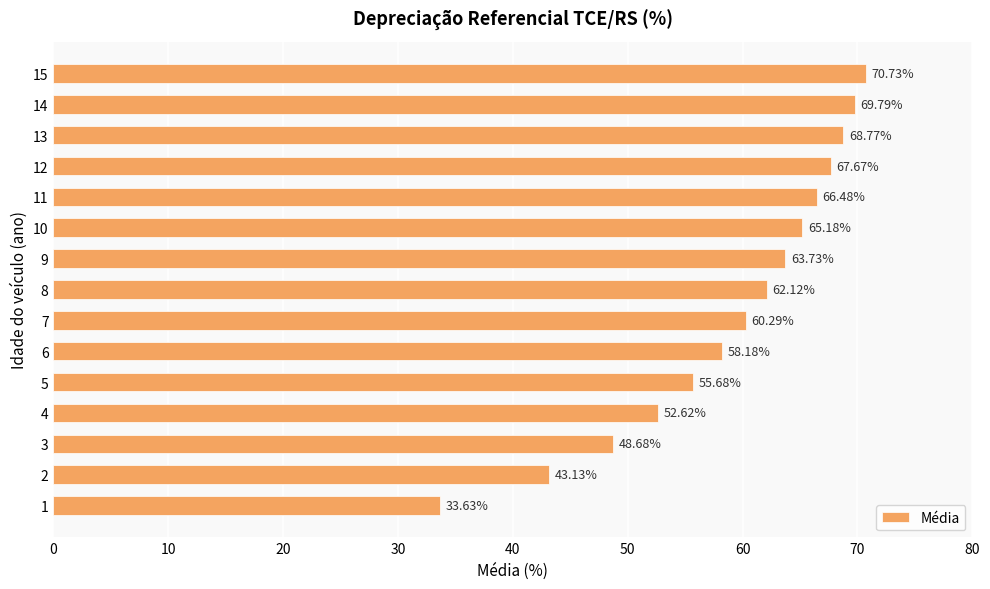

How many values exceed 62?

8